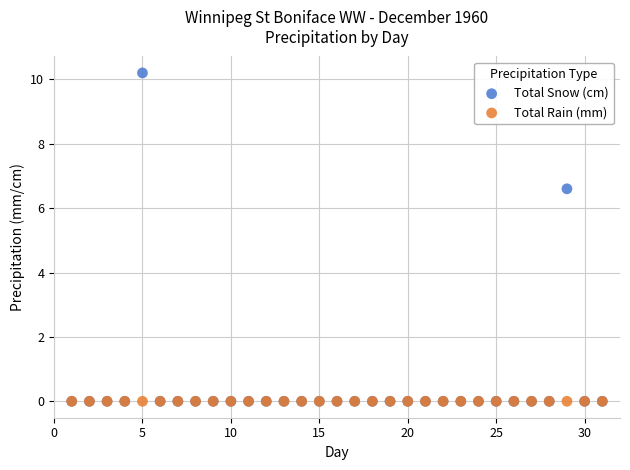

In the Total Snow (cm) series, what Y value is closest to 5?

6.6